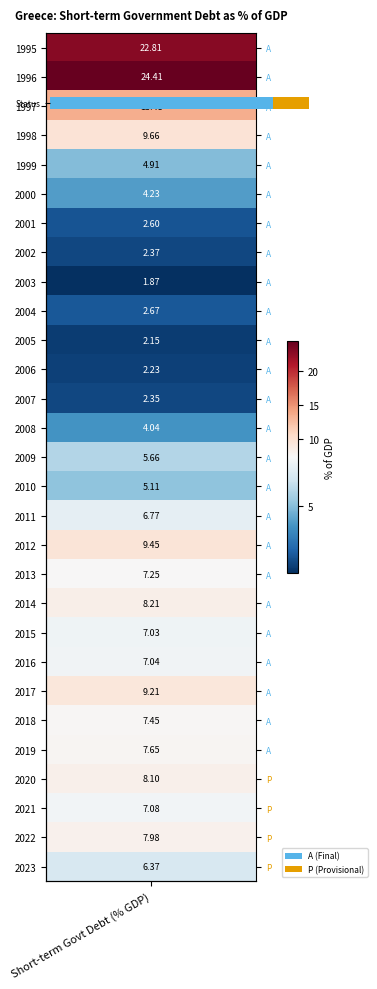

Between 22 and 16, which is larger?

22